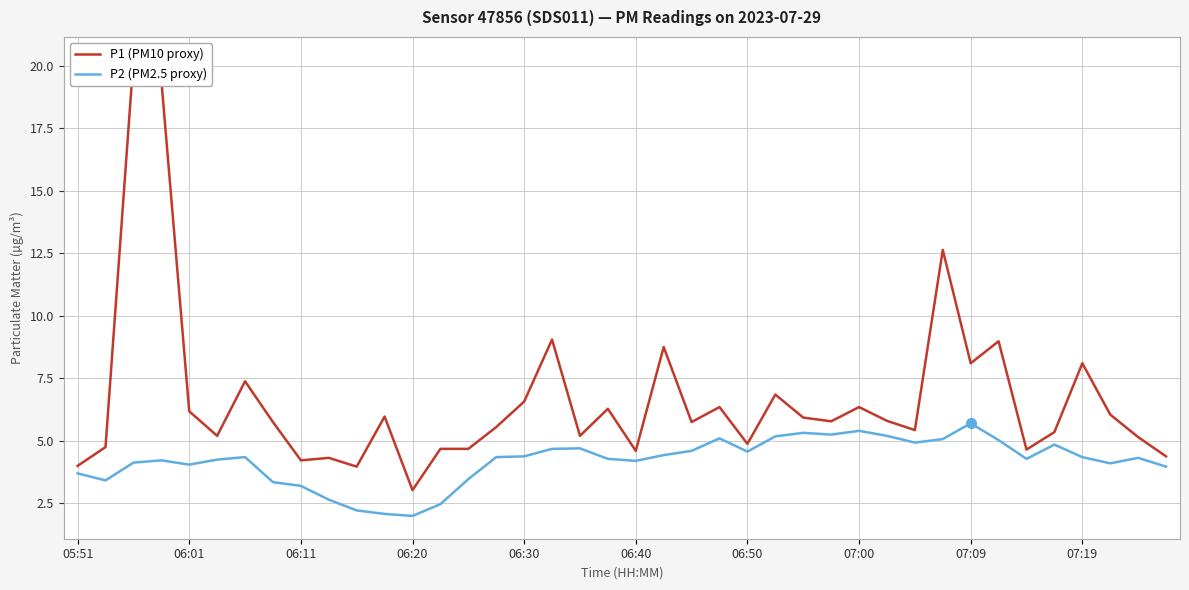

Where is P1 (PM10 proxy) nearest to the value 11?

31